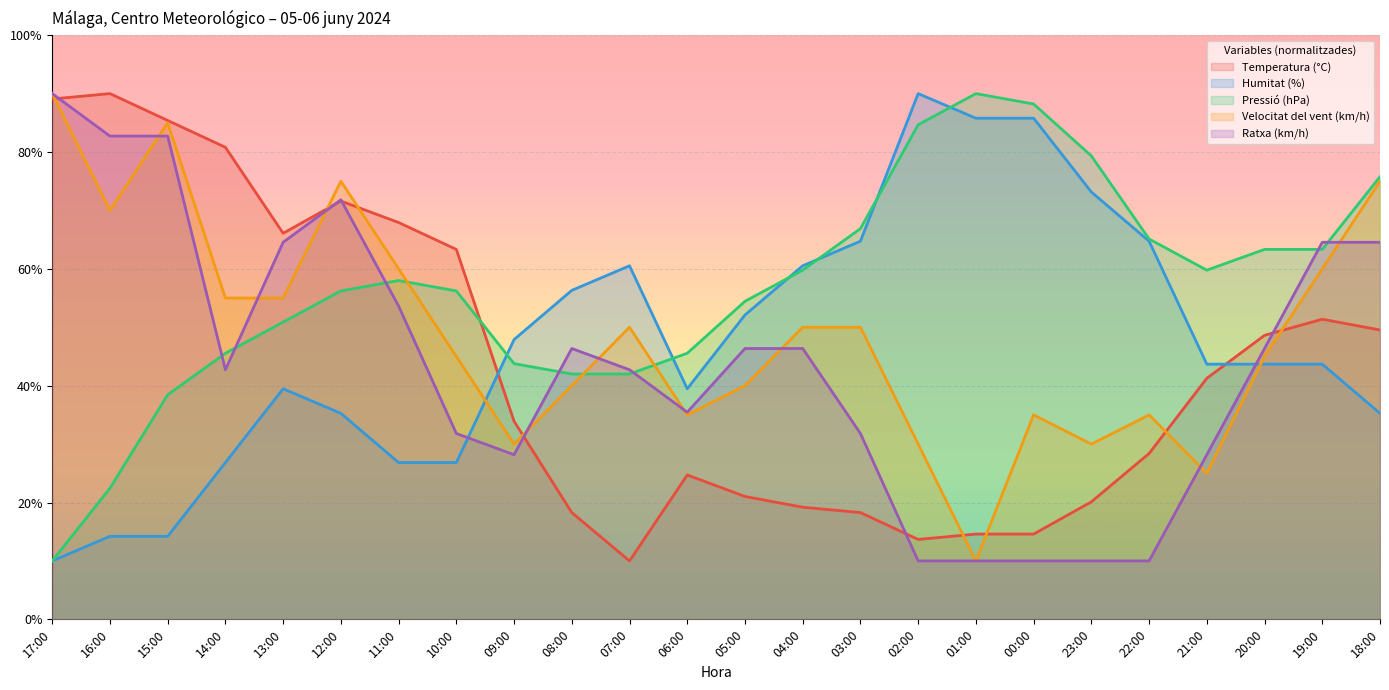

Which has a higher value, 18:00 or 20:00?

18:00